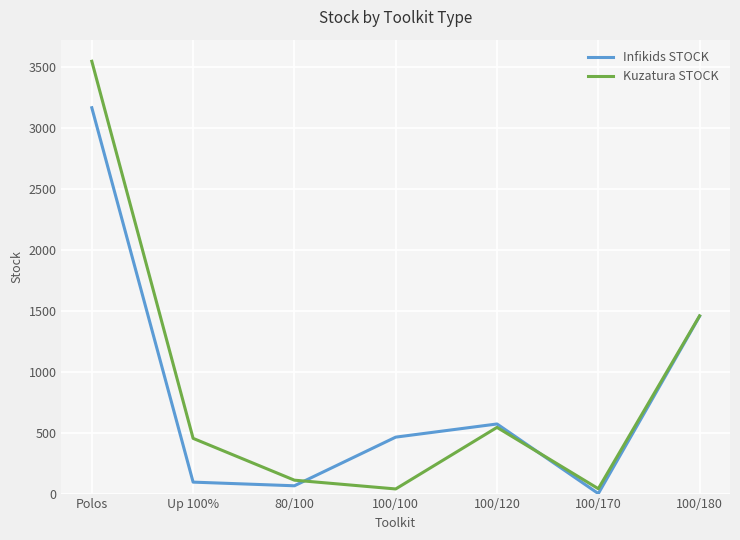

Is it true that Kuzatura STOCK equals 3546 at Polos?

True